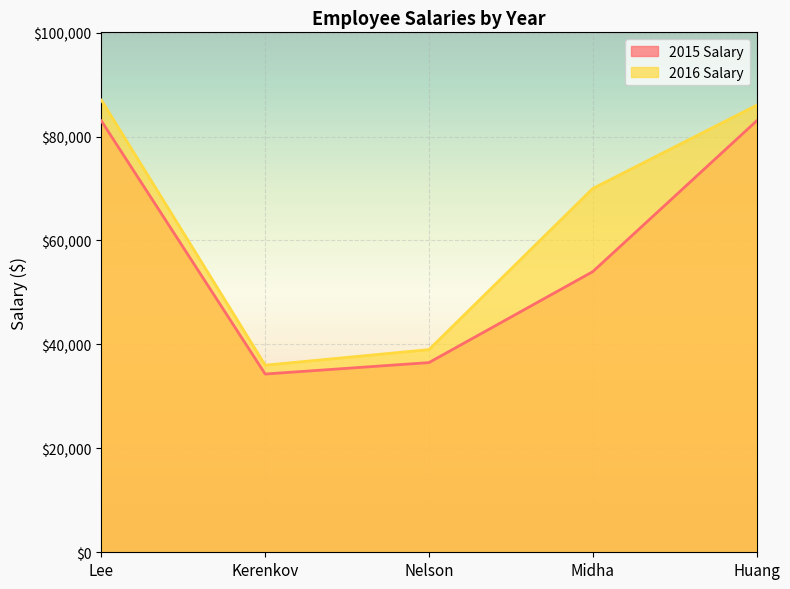

True or false: 2015 Salary has more than 1 interior local peaks.

False